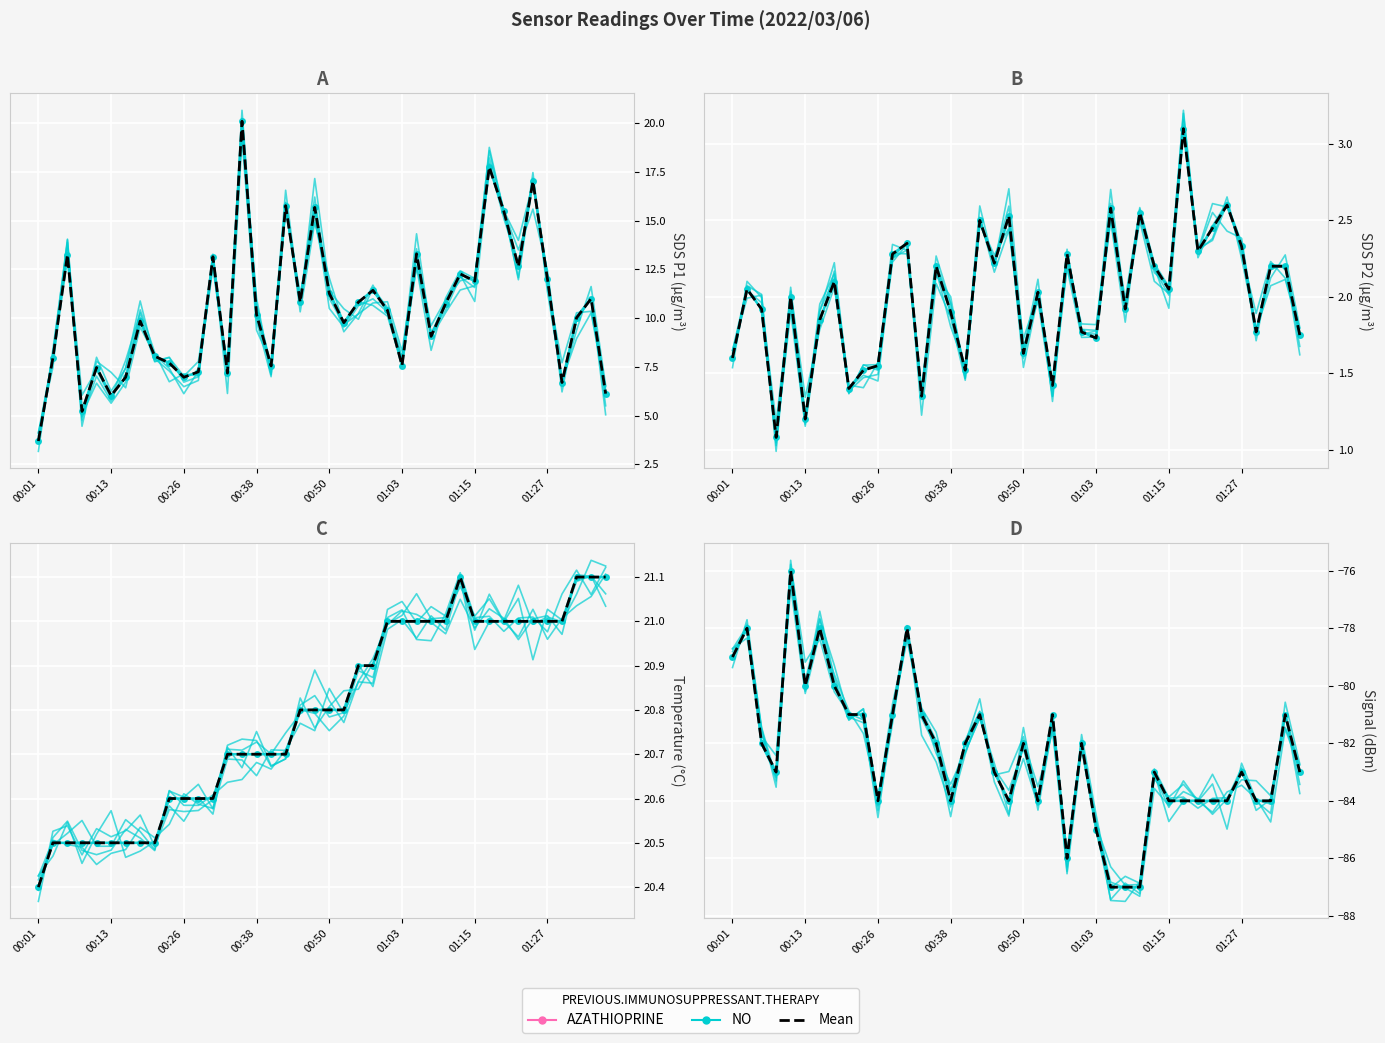

At which label is Signal closest to -81?

8